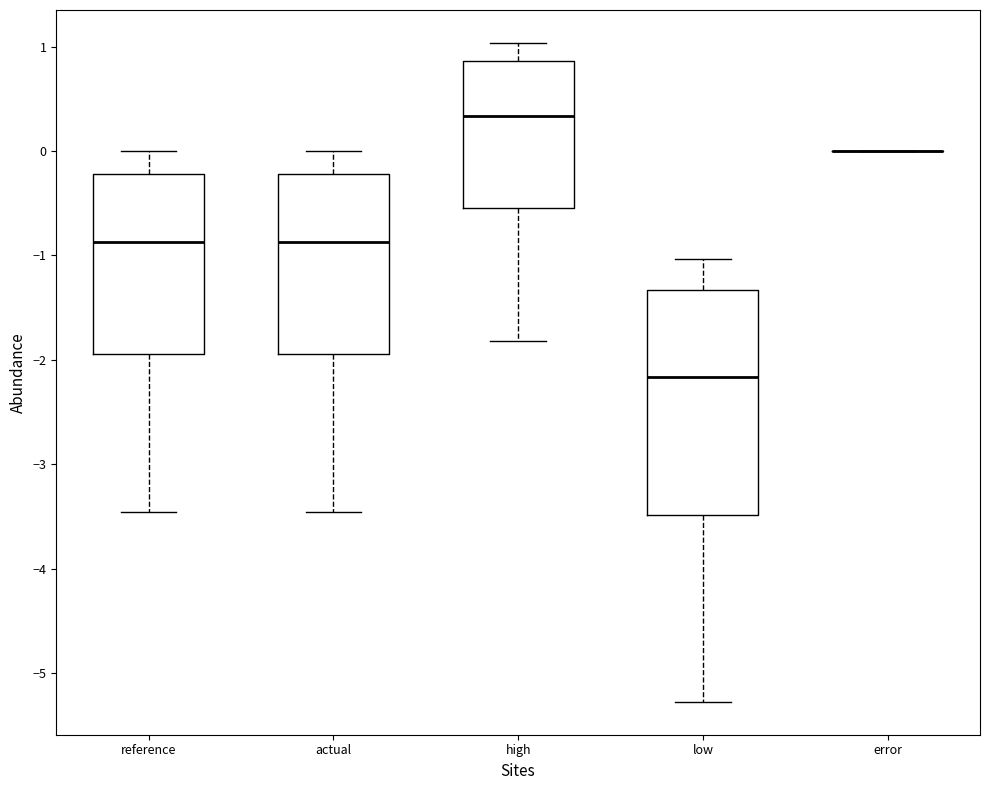

Reading left to right, read every box against the y-axis: the position of its median line, the range the box covers, and the ends of its whiskers. The values are not printed on the chart, so give them approximately, as read against the axis.

reference: median -0.9, box -1.9 to -0.2, whiskers -3.5 to 0.0
actual: median -0.9, box -1.9 to -0.2, whiskers -3.5 to 0.0
high: median 0.3, box -0.5 to 0.9, whiskers -1.8 to 1.0
low: median -2.2, box -3.5 to -1.3, whiskers -5.3 to -1.0
error: box collapsed to a line at 0.0, whiskers 0.0 to 0.0